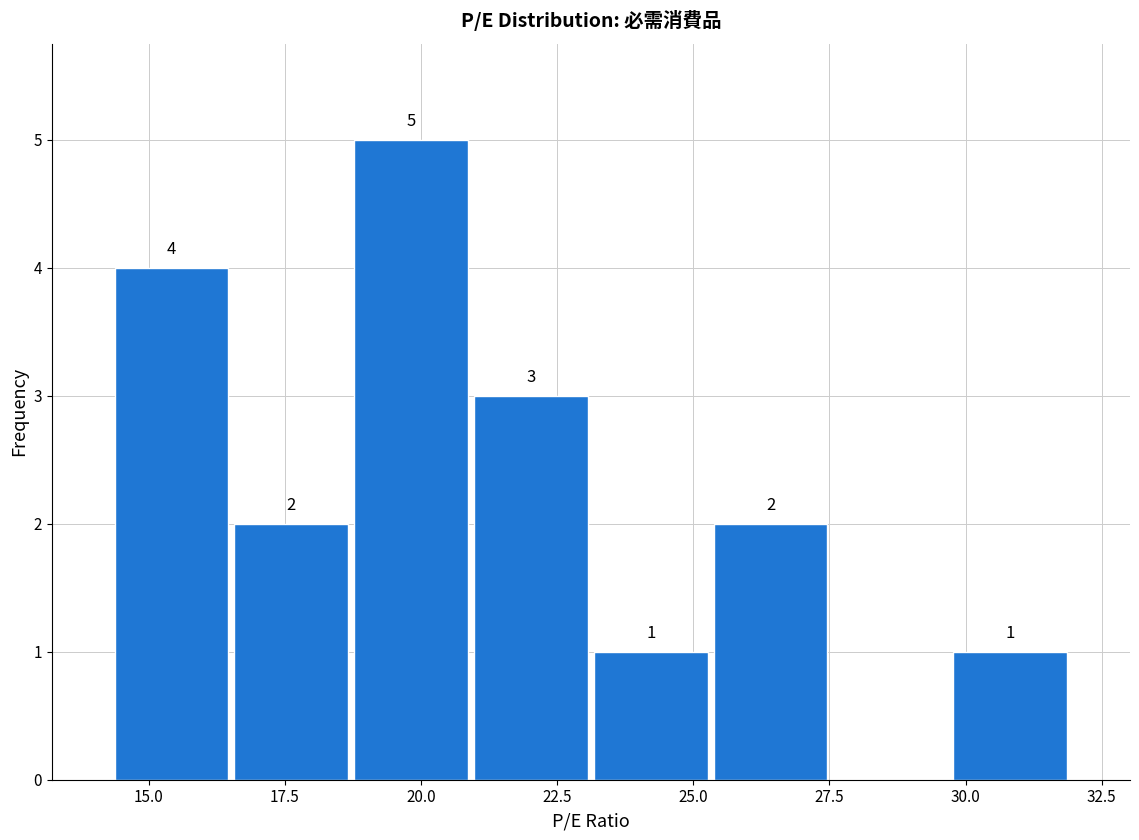

Which range on the x-axis has the tallest bar?

18.5 to 21.0